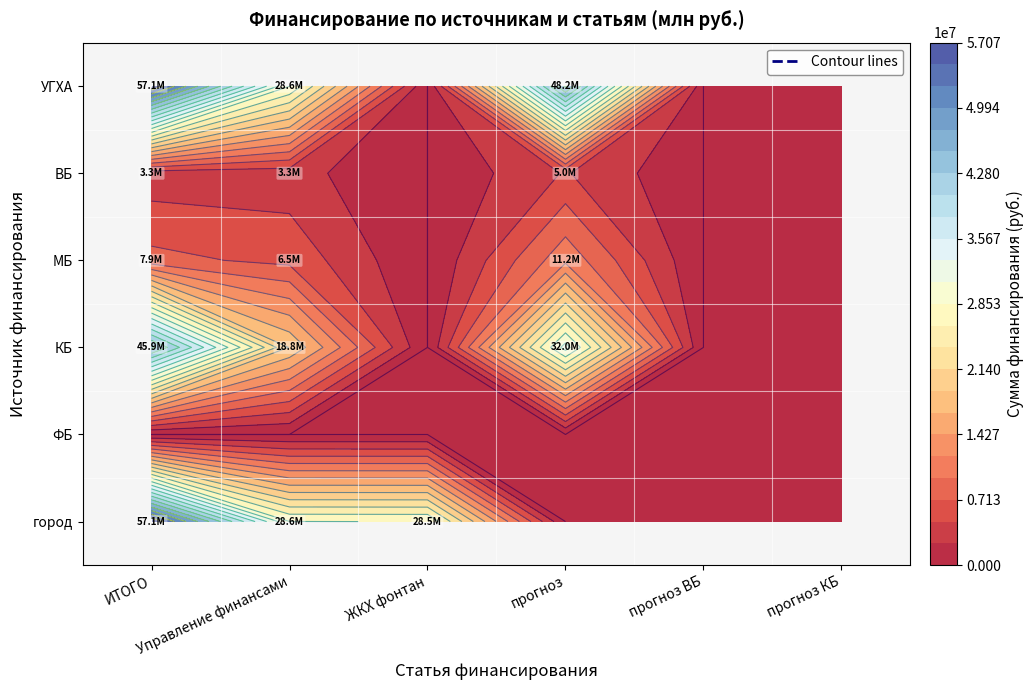

At which label does КБ first exceed 18825362?

ИТОГО